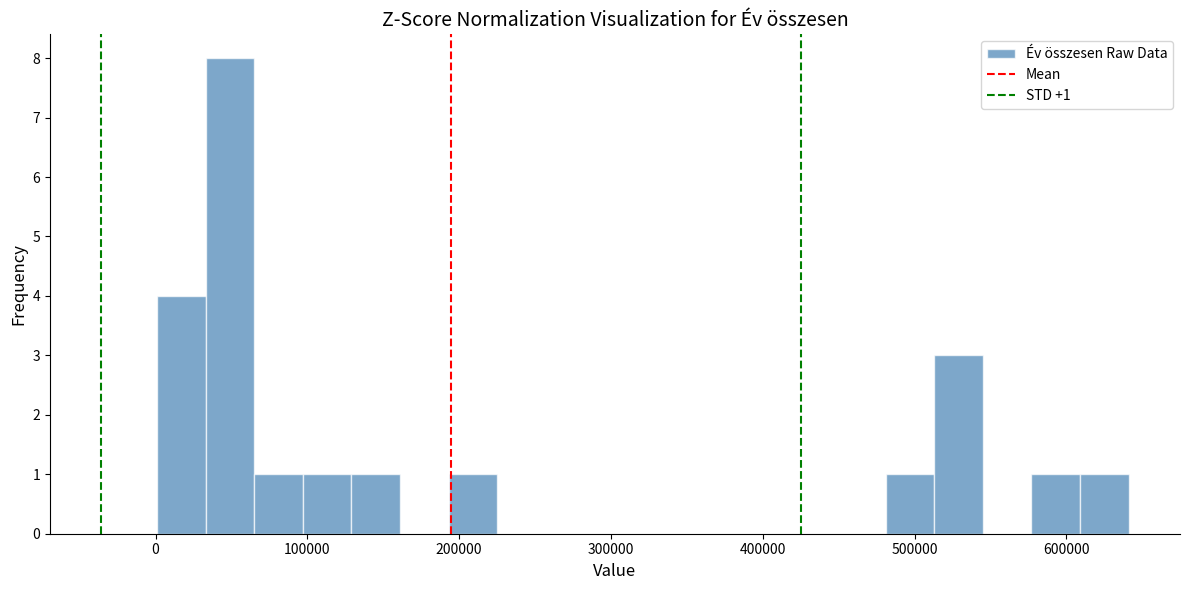

Around what value on the x-axis is the tallest bar? Give the approximate position of its centre, as read against the axis.

50000